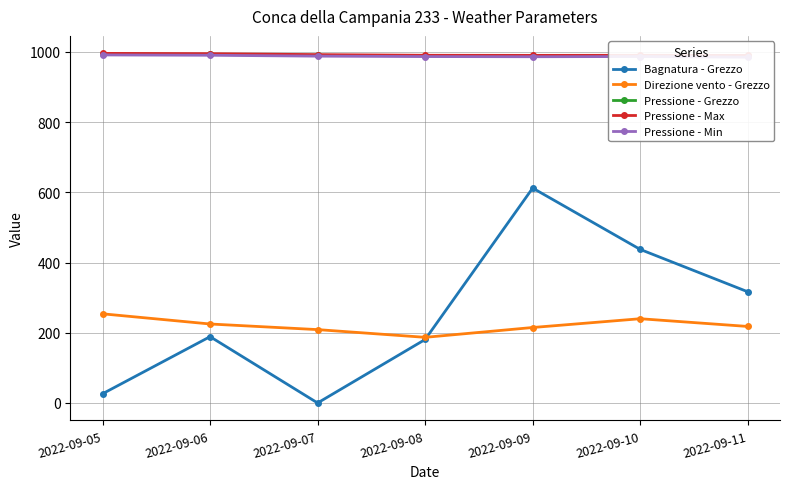

Read the Direzione vento - Grezzo value at 2022-09-08.

187.0